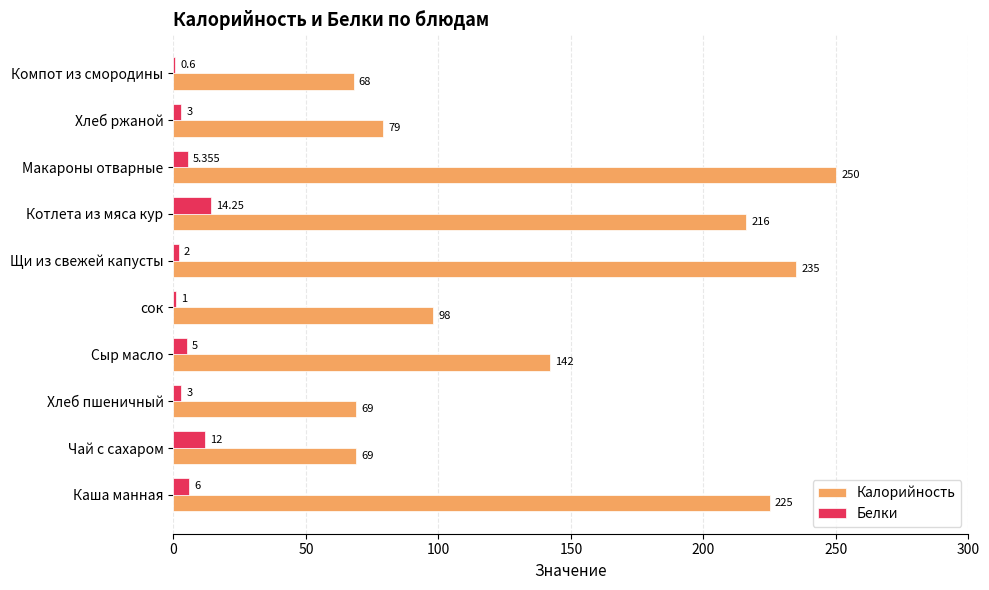

What is the maximum value for Калорийность?

250.0